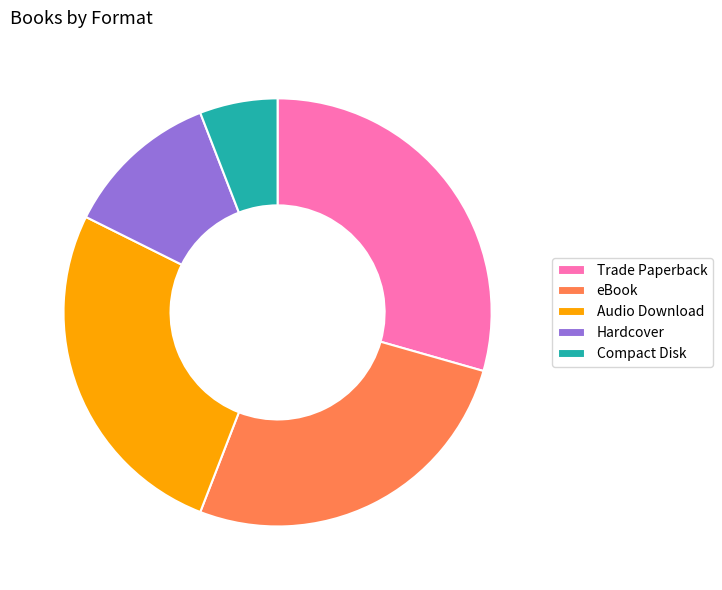

Does any single category account for the majority?

No